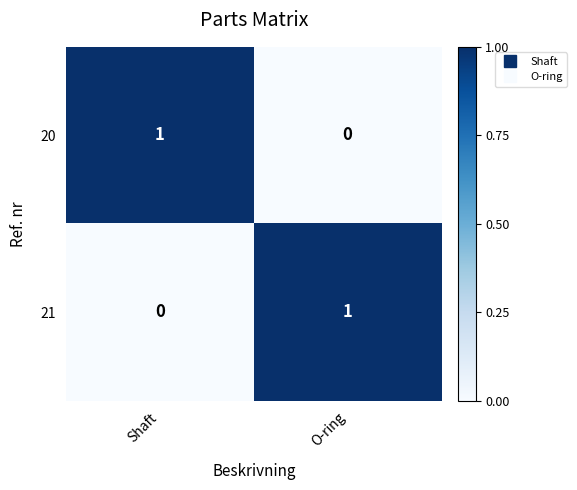

How many data points in 20 are less than 1?

1